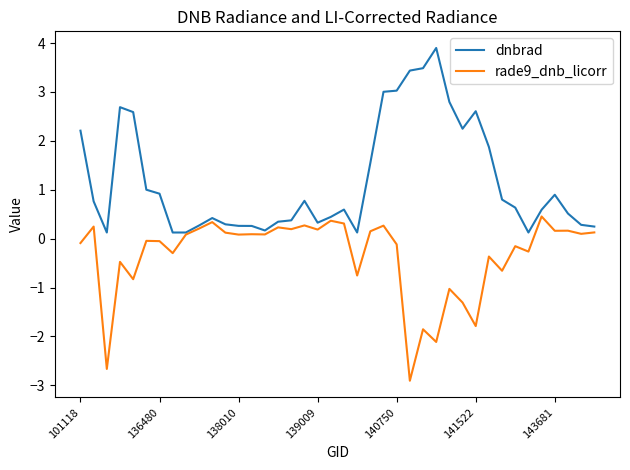

Which series has the widest spread of values?

dnbrad